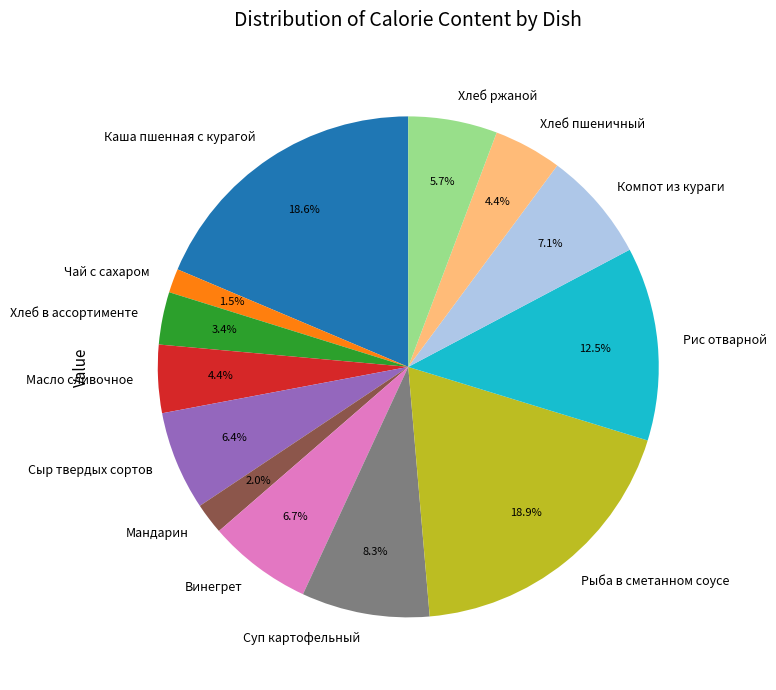

What percentage is NOT represented by Винегрет?

93.3%